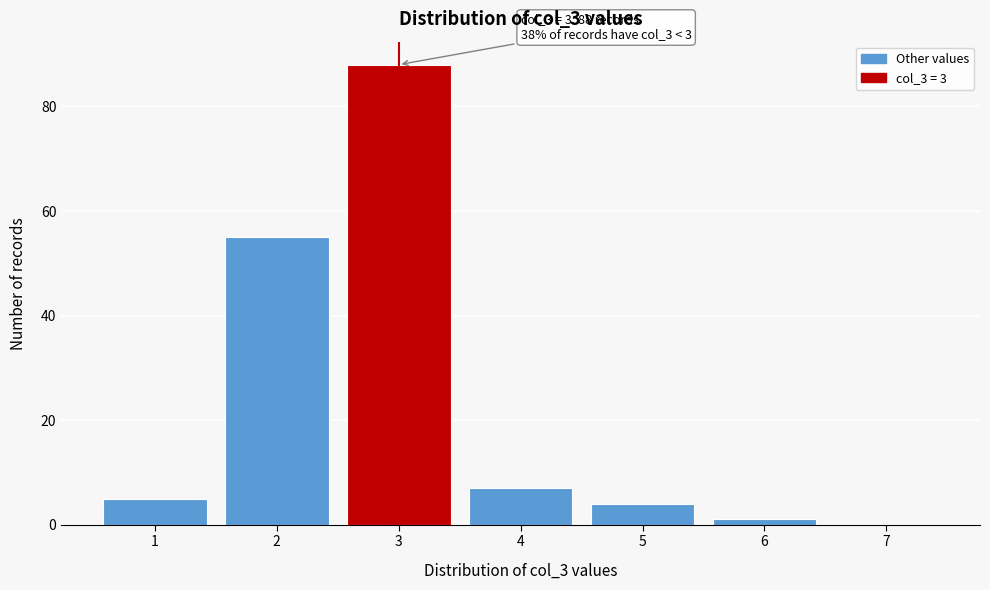

Which range on the x-axis has the tallest bar?

2.5 to 3.5